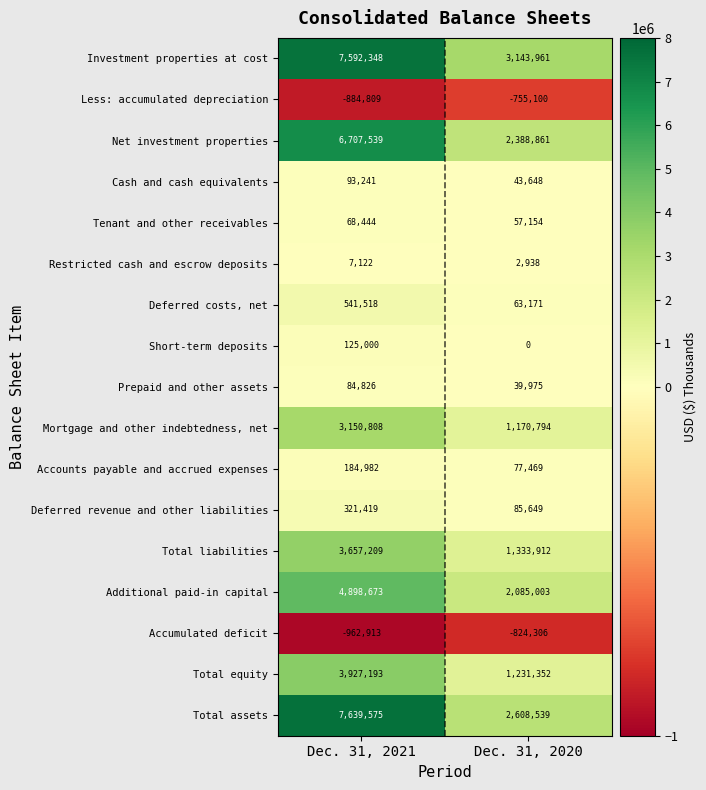

What is the approximate value of Total equity at Dec. 31, 2021?

3927193